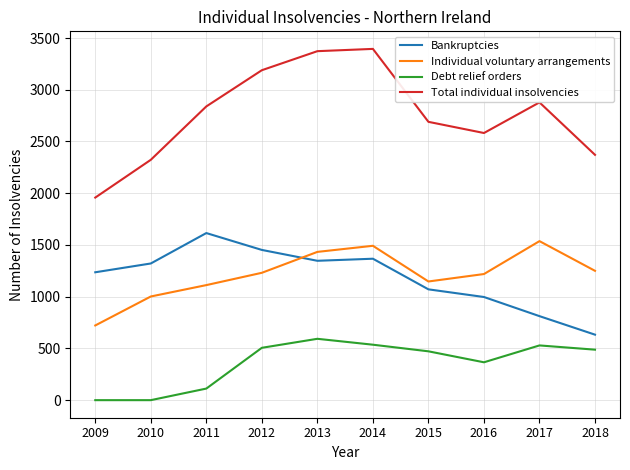

What value does the Individual voluntary arrangements series have at 2010?

1002